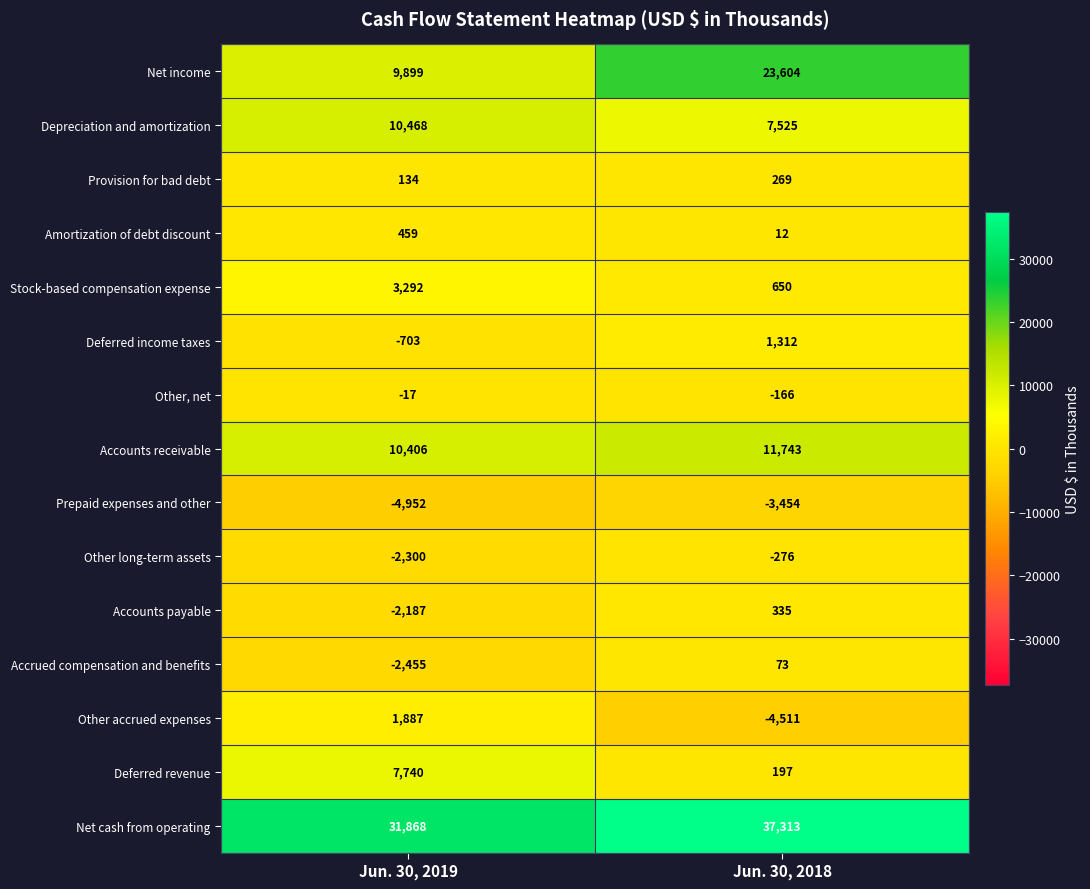

What is the maximum value for Deferred revenue?

7740